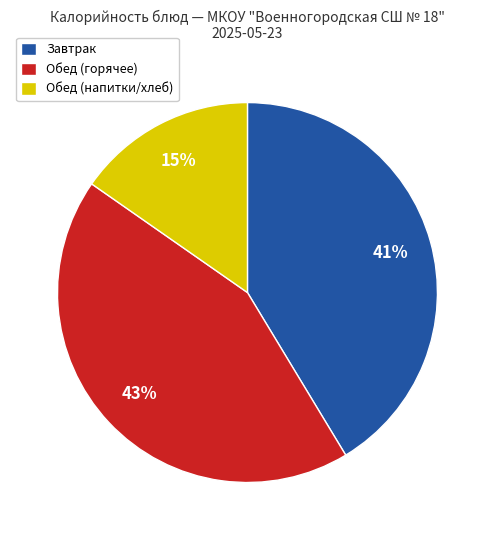

Does any single category account for the majority?

No